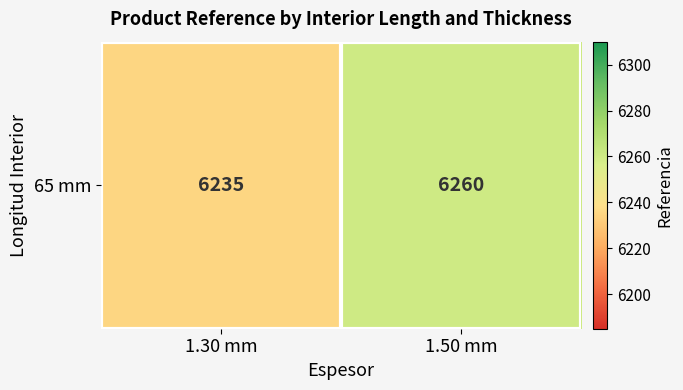

What is the approximate value at 1.50 mm, to the nearest 10?

6260